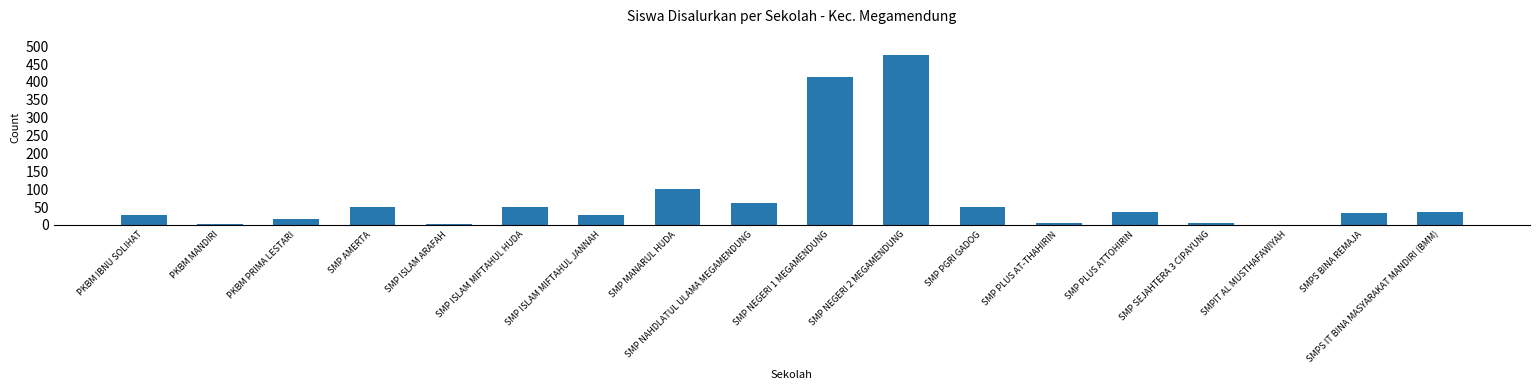

What is the sum of the values at SMP PLUS ATTOHIRIN and SMP MANARUL HUDA?

137